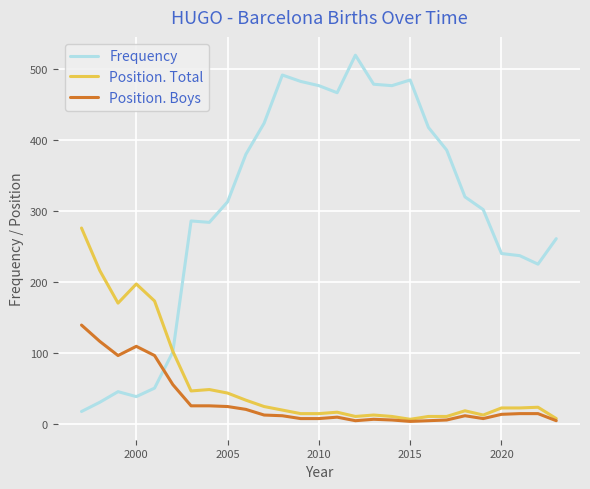

After their last crossing, which series has the higher values: Position. Boys or Frequency?

Frequency